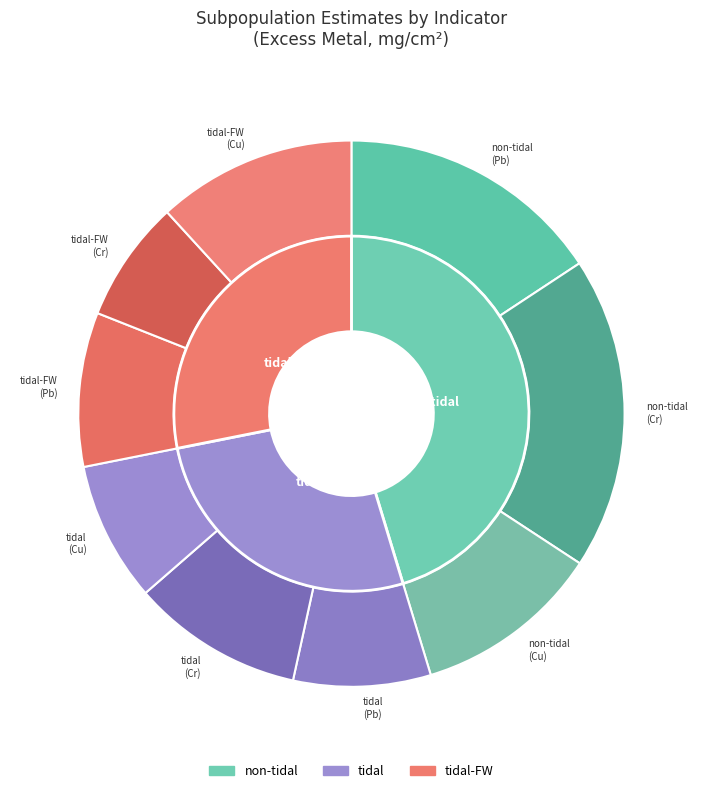

Count the number of slices in the pie.

9